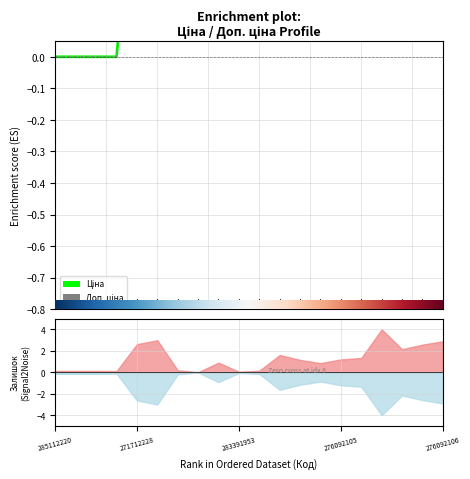

Which series has the largest total across all categories?

Ціна